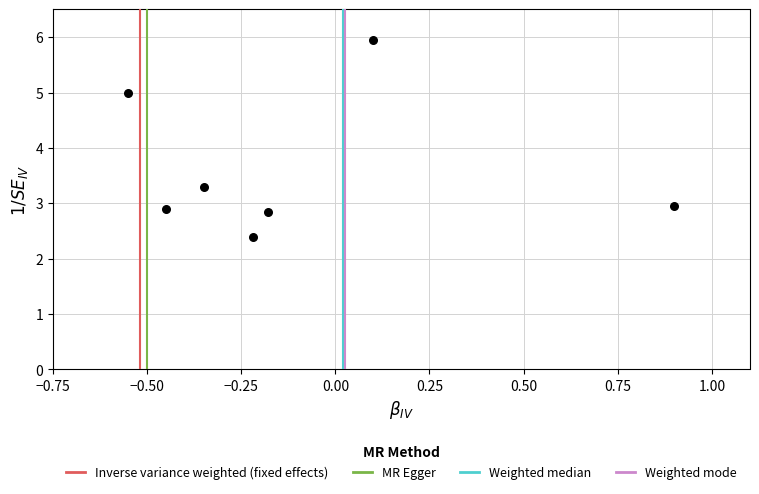

What Y value in the scatter plot is closest to 4?

3.3